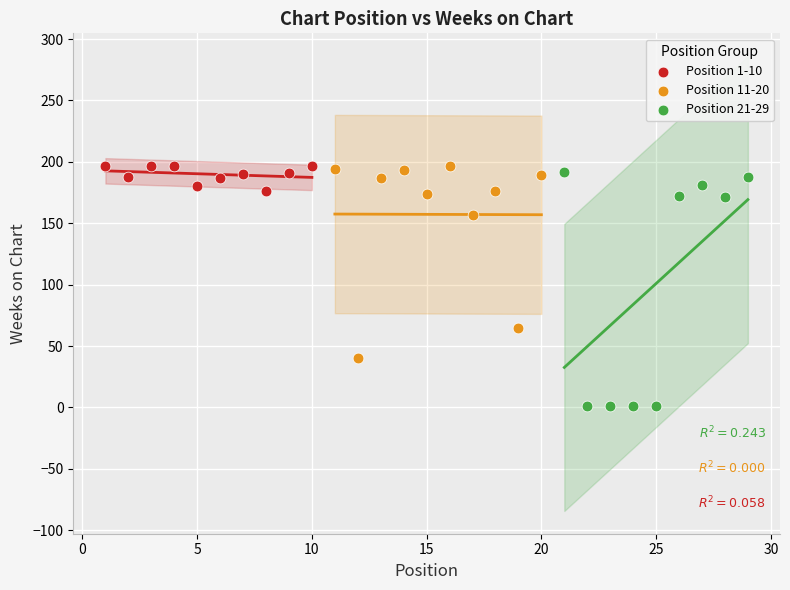

Which series has the widest spread of Y values?

Position 21-29